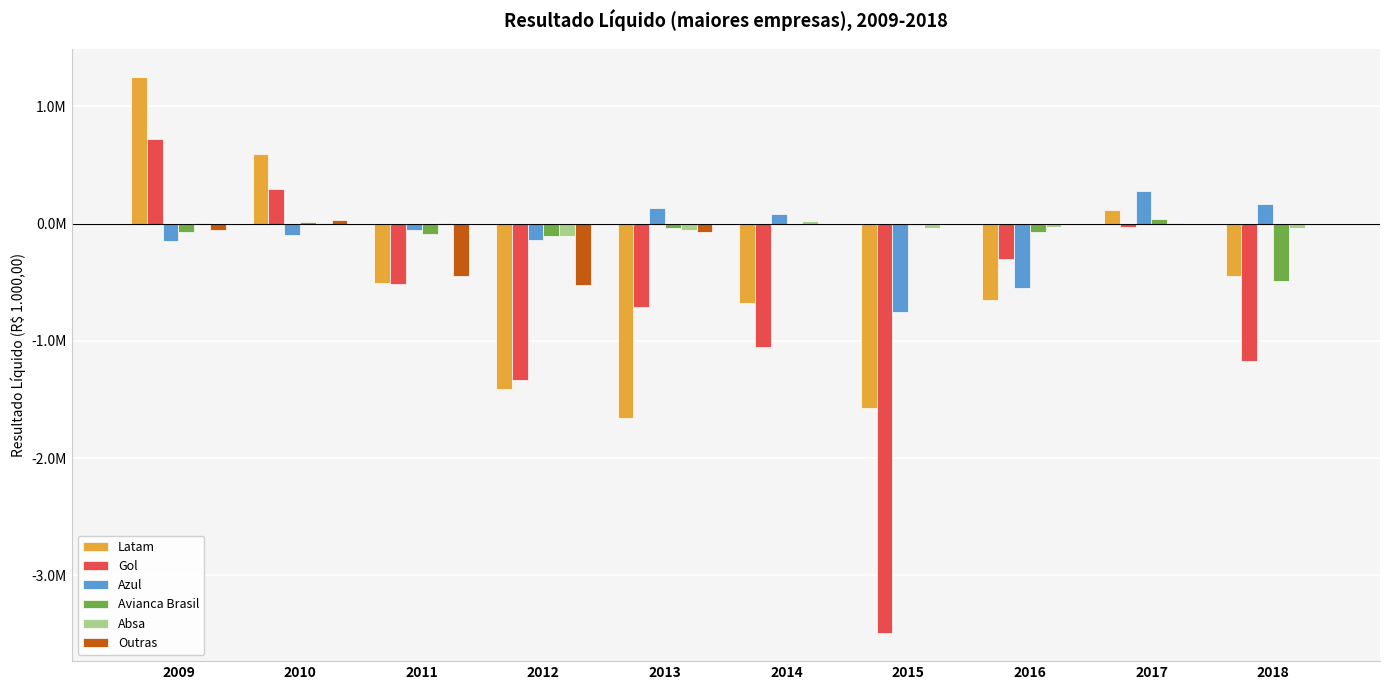

Is the value of Absa at 2011 greater than the value of Gol at 2017?

Yes